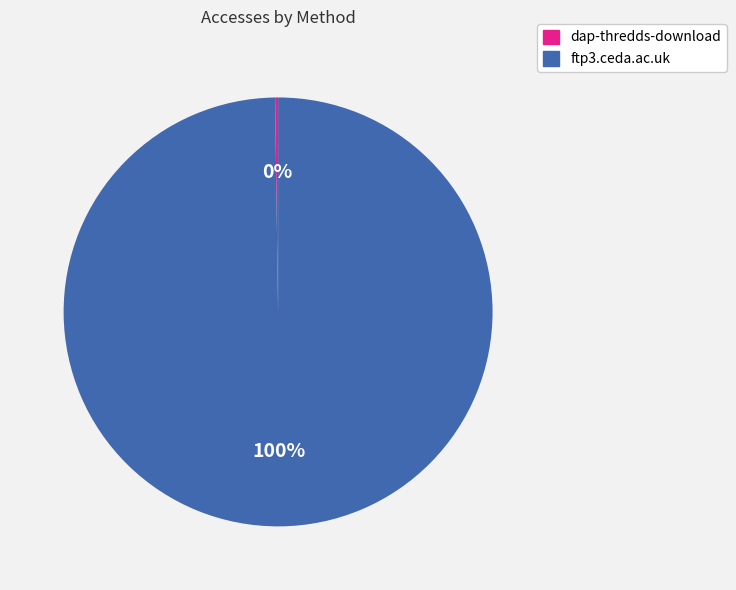

What percentage is the ftp3.ceda.ac.uk slice, to the nearest percent?

100%